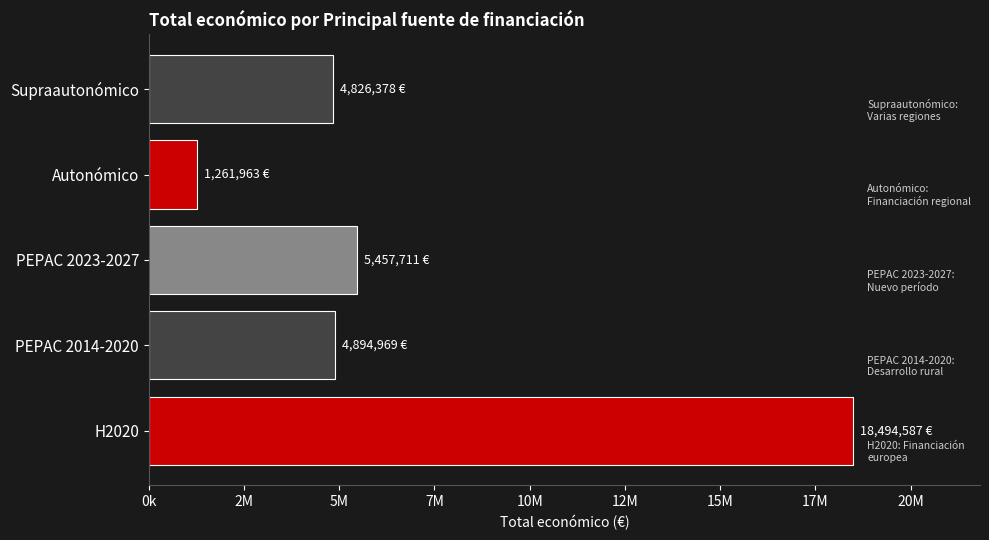

Which label corresponds to the smallest value in the chart?

Autonómico